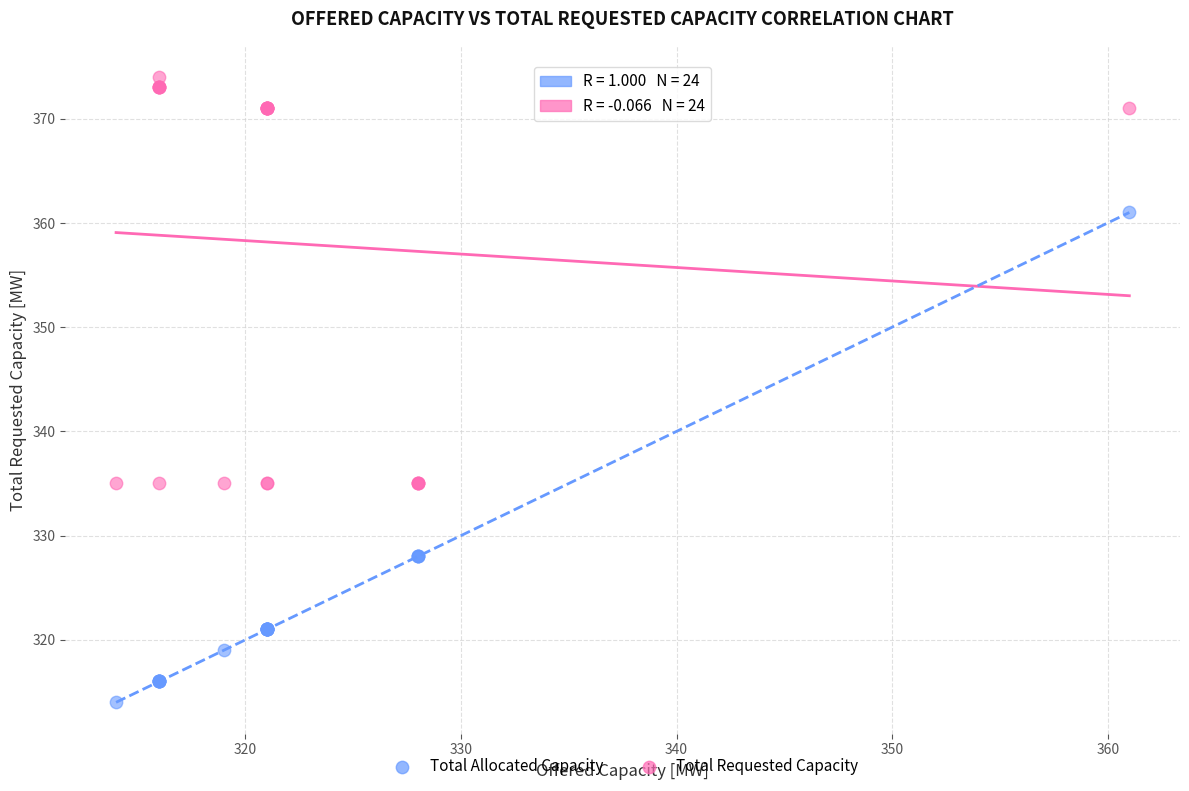

In the Total Requested Capacity series, what Y value is closest to 354?

371